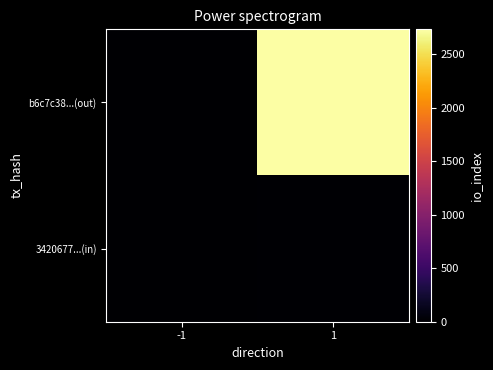

List the series in order of their overall mean, lowest first.

3420677...(in), b6c7c38...(out)